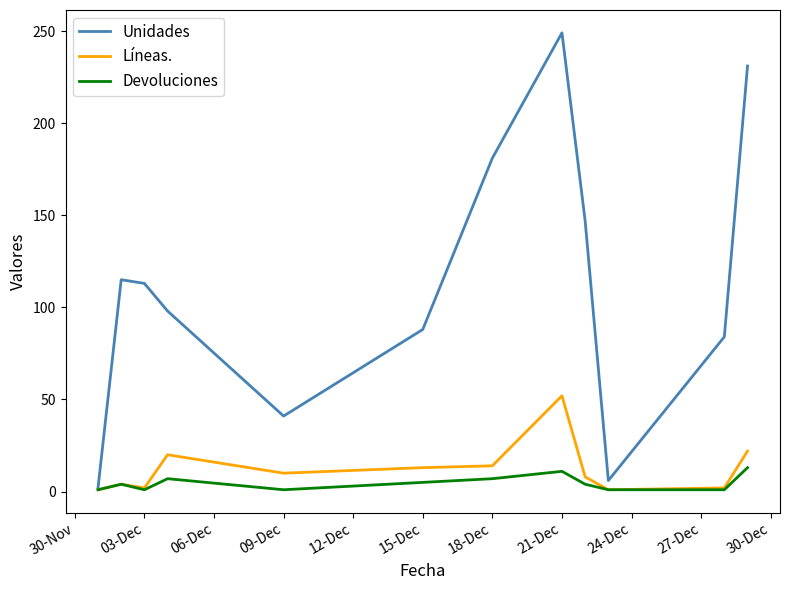

Which series has the widest spread of values?

Unidades